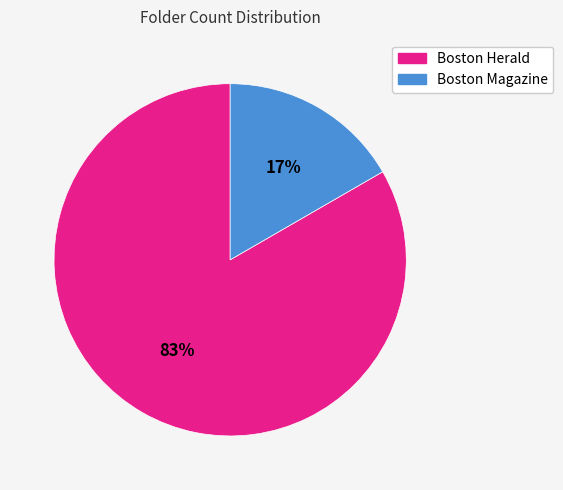

To the nearest percent, what percentage of the pie is Boston Magazine?

17%